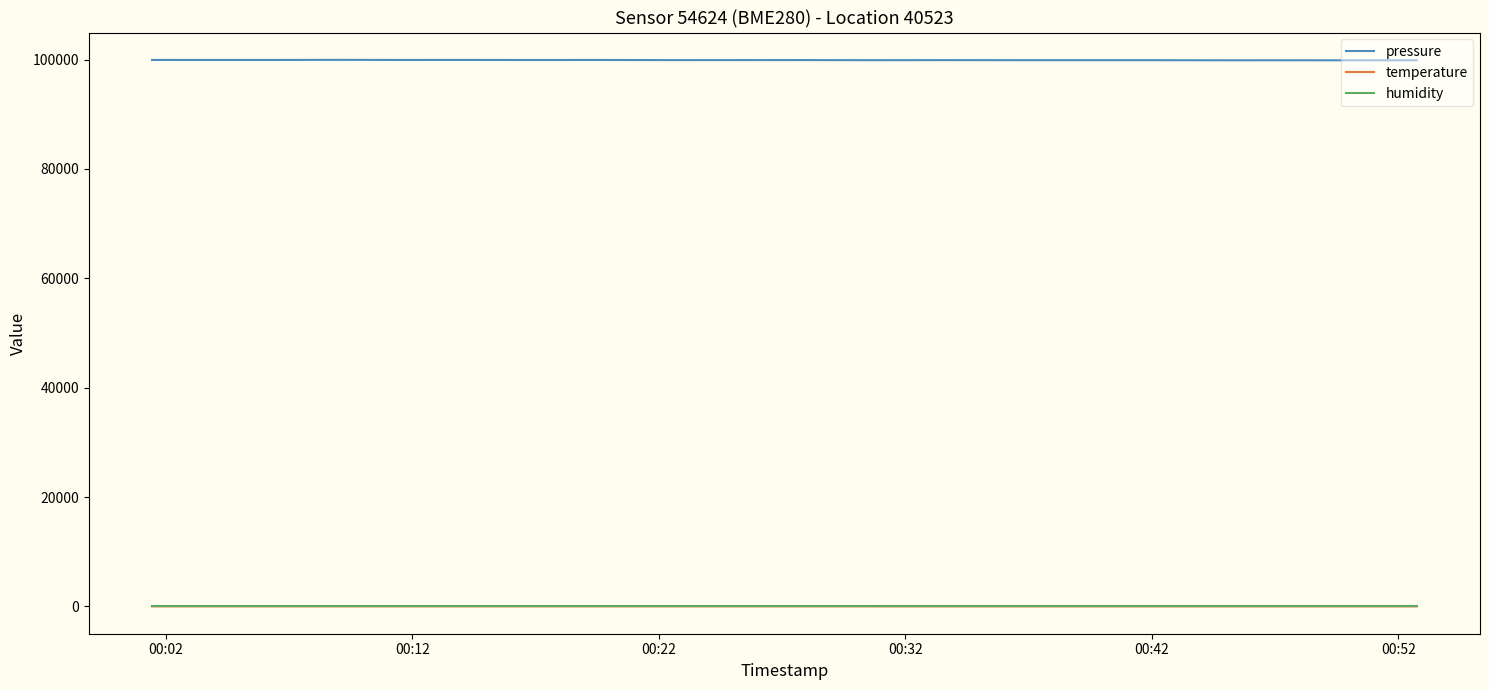

In pressure, how many points are lower than both neighbors (excluding endpoints)?

8